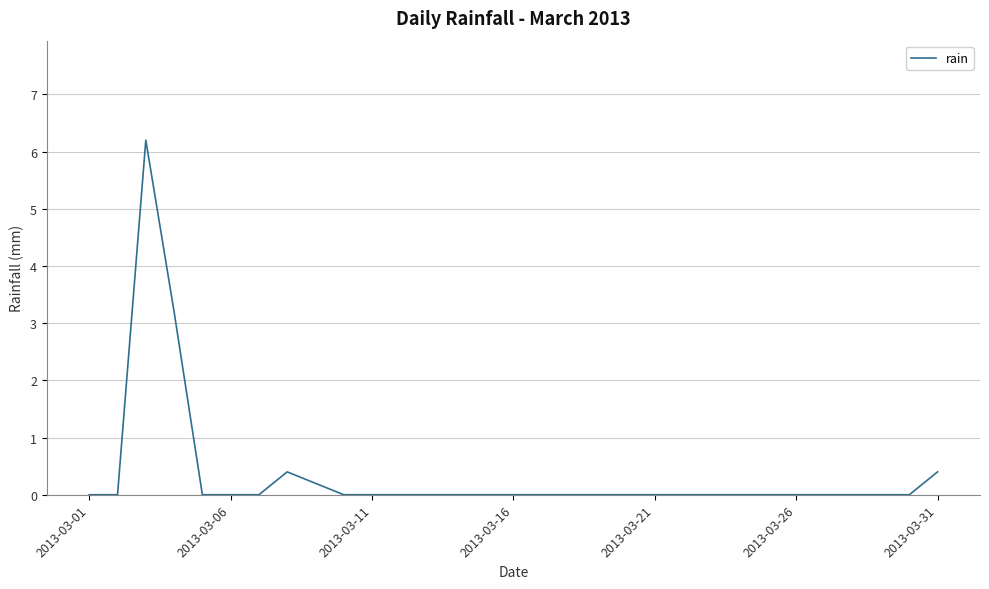

What is the difference between the maximum and minimum values?

6.2